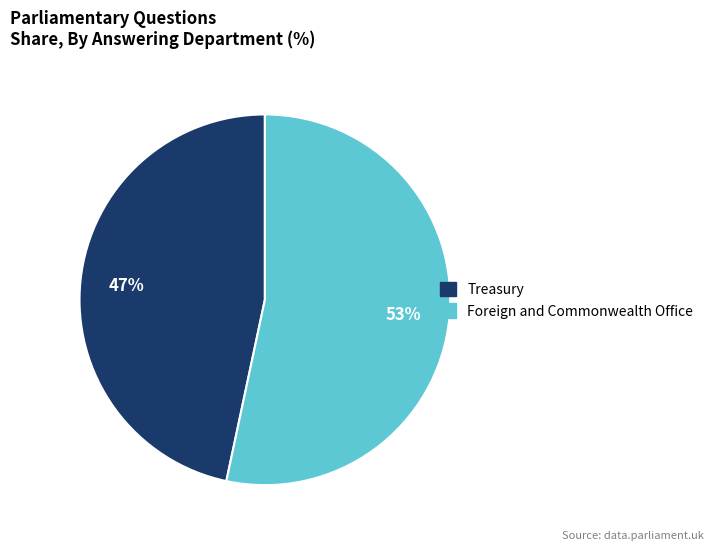

True or false: Treasury accounts for 47% of the total.

True